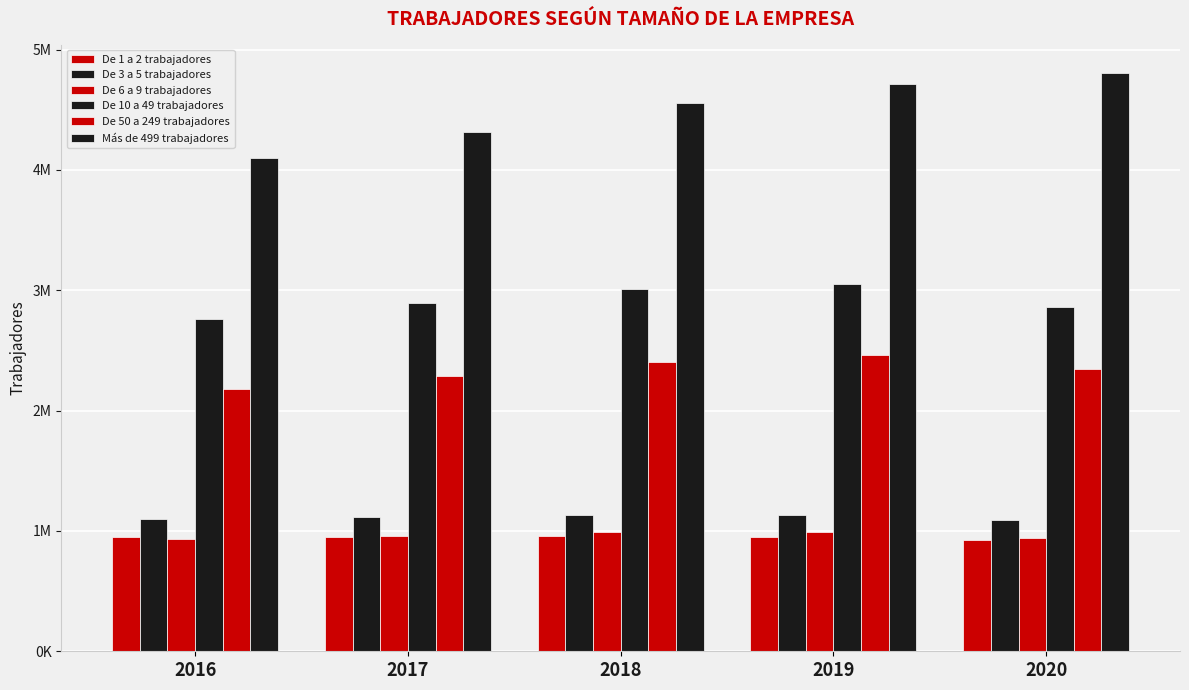

Does the chart contain stacked bars?

No